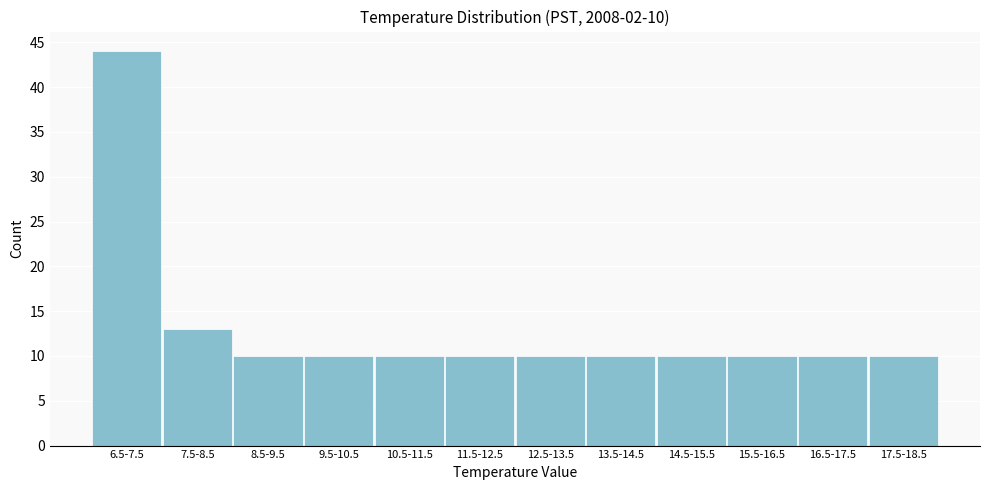

Reading right to left, transcribe all the data shown in this chart.

17.5-18.5=10	16.5-17.5=10	15.5-16.5=10	14.5-15.5=10	13.5-14.5=10	12.5-13.5=10	11.5-12.5=10	10.5-11.5=10	9.5-10.5=10	8.5-9.5=10	7.5-8.5=13	6.5-7.5=44